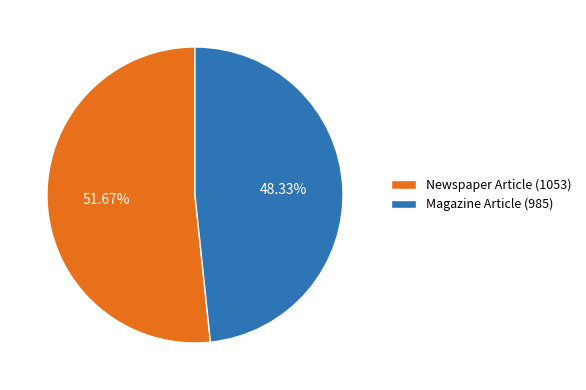

To the nearest percent, what is the difference between the largest and smallest slice percentages?

3%